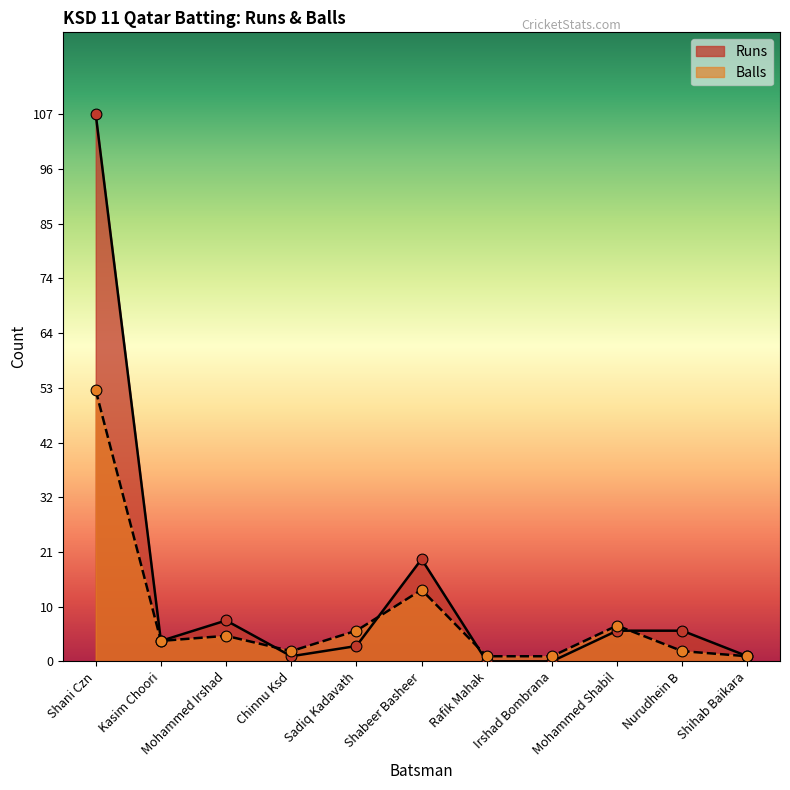

Which series has the largest total across all categories?

Runs